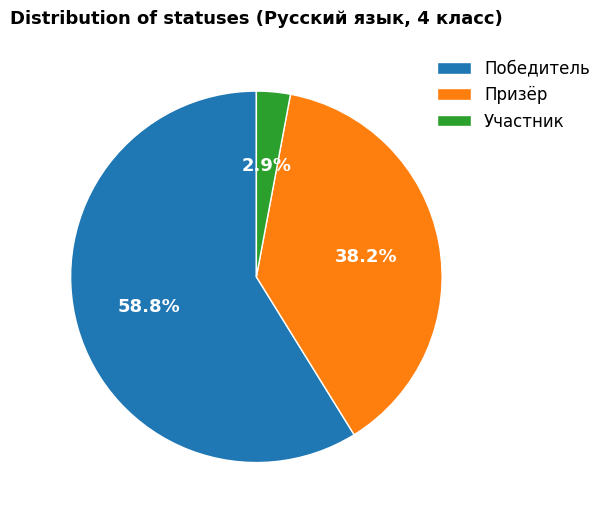

Between Призёр and Победитель, which is larger?

Победитель